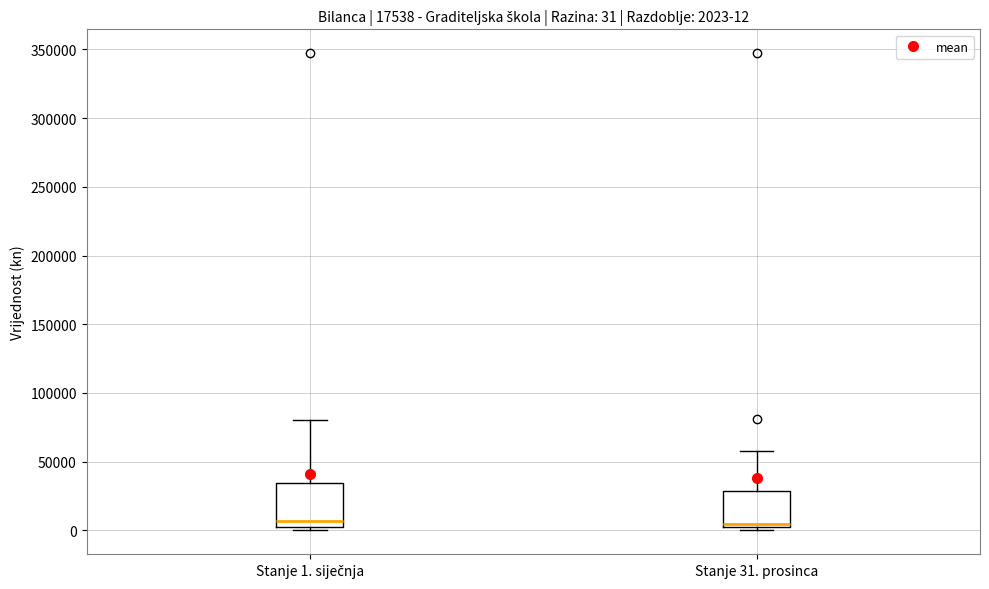

Which box is the tallest, from its lower edge to its upper edge?

Stanje 1. siječnja